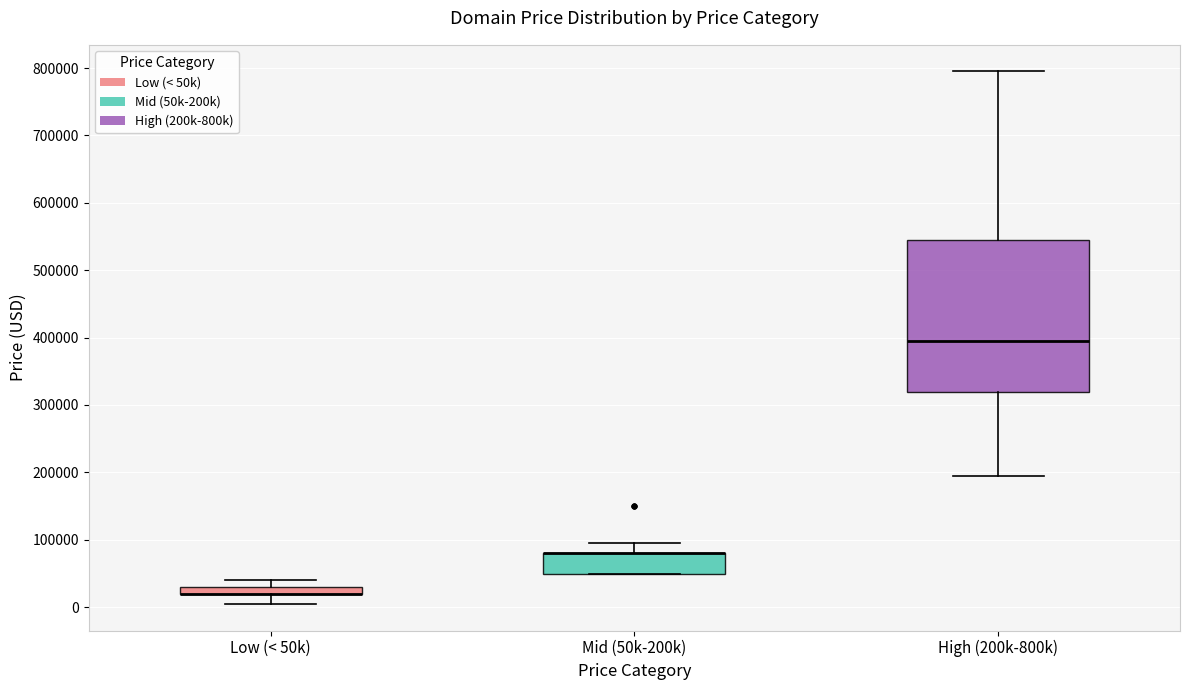

Comparing the boxes themselves (not the whiskers), which one is the tallest?

High (200k-800k)